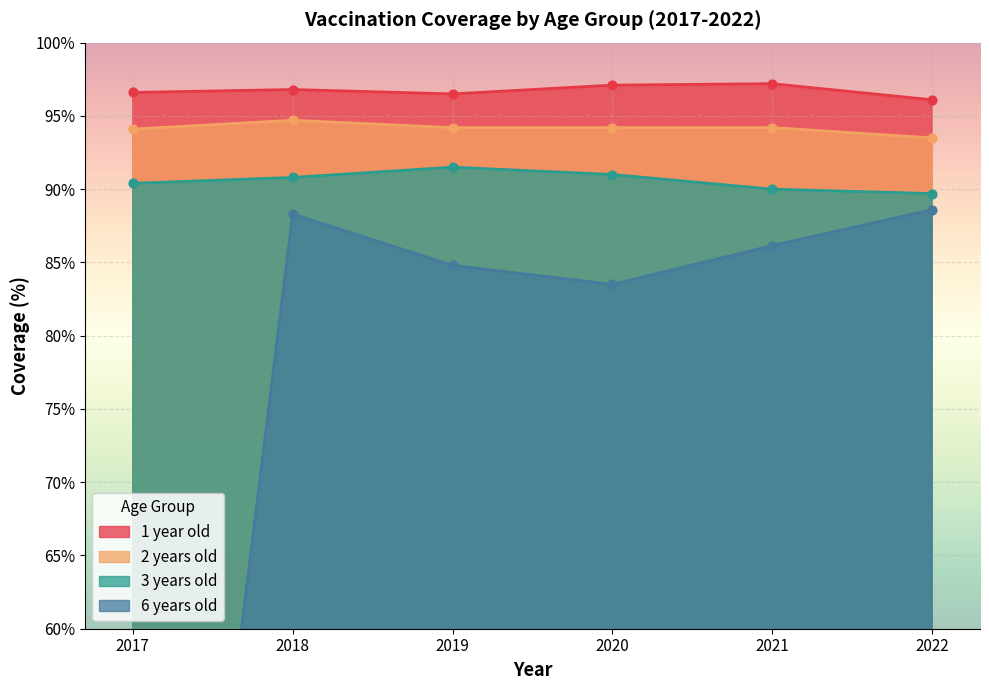

Which series contains the lowest Y value?

6 years old